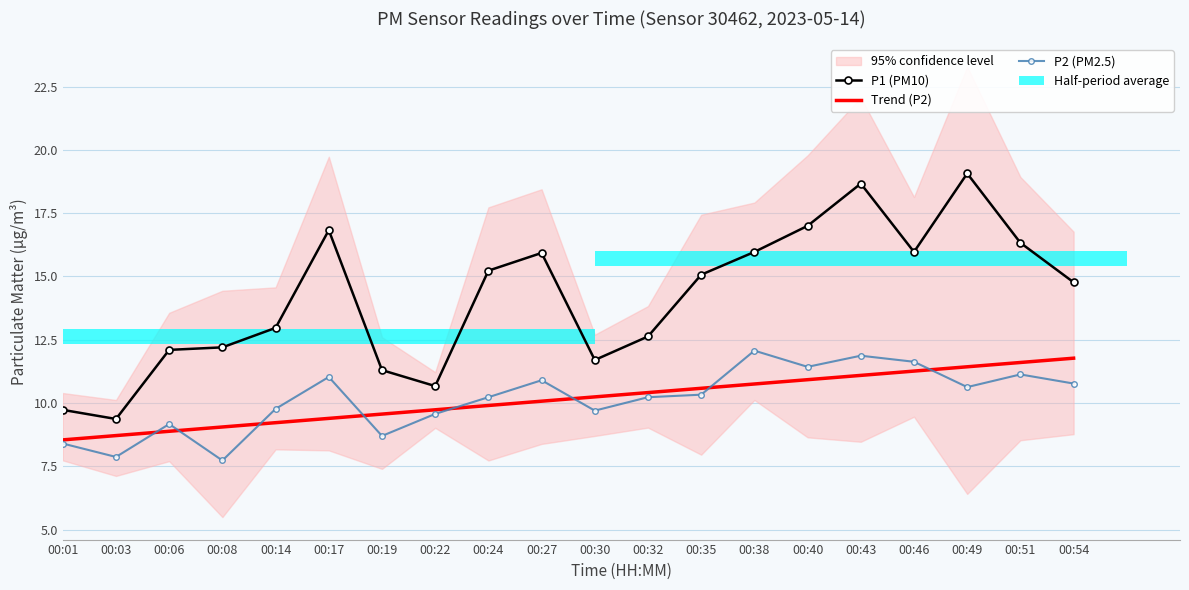

Reading left to right, transcribe all the data shown in this chart.

P1 (PM10): 00:01=9.7	00:03=9.4	00:06=12.1	00:08=12.2	00:14=13.0	00:17=16.8	00:19=11.3	00:22=10.7	00:24=15.2	00:27=15.9	00:30=11.7	00:32=12.6	00:35=15.1	00:38=16.0	00:40=17.0	00:43=18.7	00:46=16.0	00:49=19.1	00:51=16.3	00:54=14.8
Trend (P2): 00:01=8.5	00:03=8.7	00:06=8.9	00:08=9.1	00:14=9.2	00:17=9.4	00:19=9.6	00:22=9.7	00:24=9.9	00:27=10.1	00:30=10.2	00:32=10.4	00:35=10.6	00:38=10.8	00:40=10.9	00:43=11.1	00:46=11.3	00:49=11.4	00:51=11.6	00:54=11.8
P2 (PM2.5): 00:01=8.4	00:03=7.9	00:06=9.2	00:08=7.7	00:14=9.8	00:17=11.0	00:19=8.7	00:22=9.6	00:24=10.2	00:27=10.9	00:30=9.7	00:32=10.2	00:35=10.3	00:38=12.1	00:40=11.4	00:43=11.9	00:46=11.6	00:49=10.6	00:51=11.1	00:54=10.8